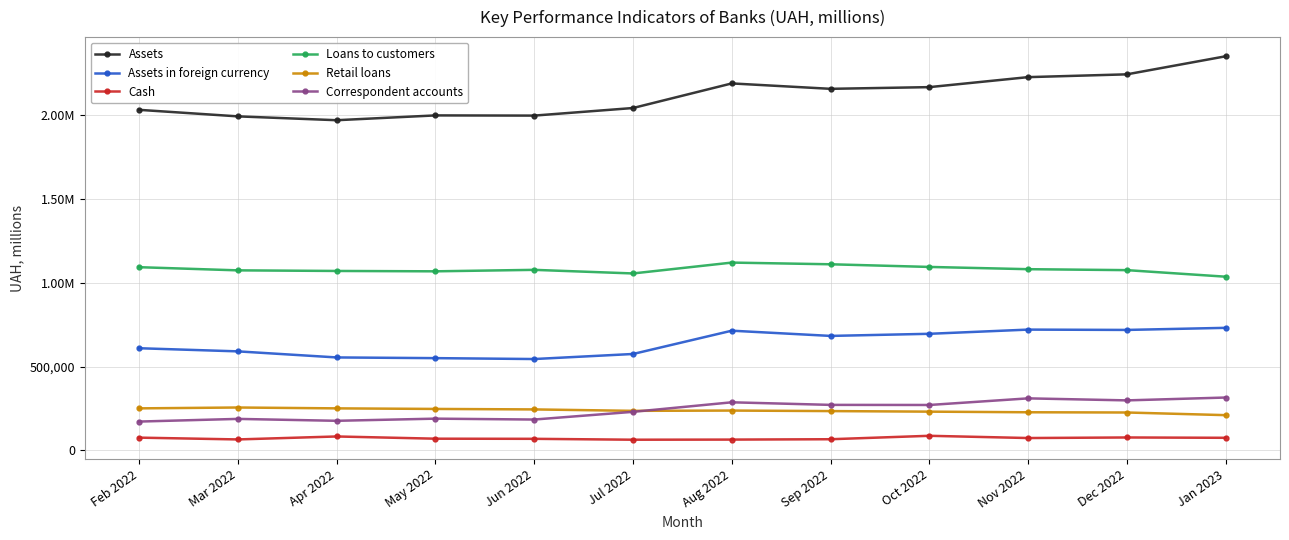

Is this an area chart (filled region under the line)?

No